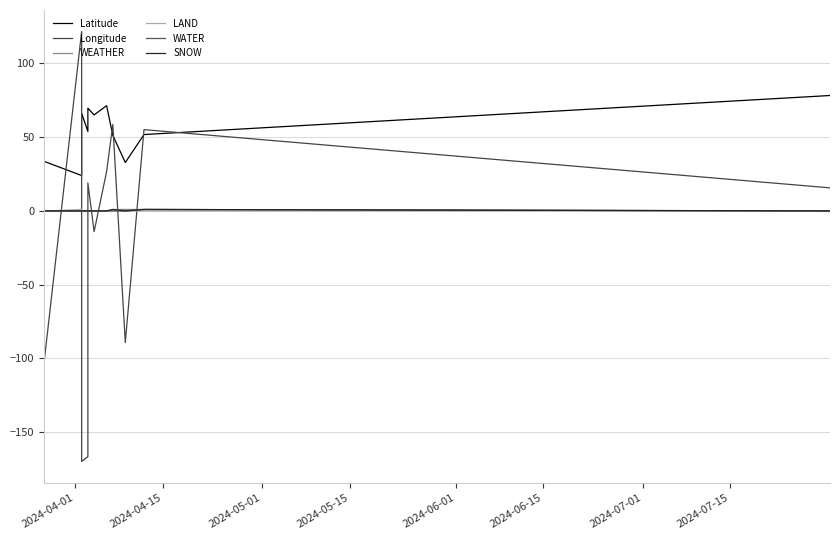

At which label does LAND reach its peak?

2024-04-15